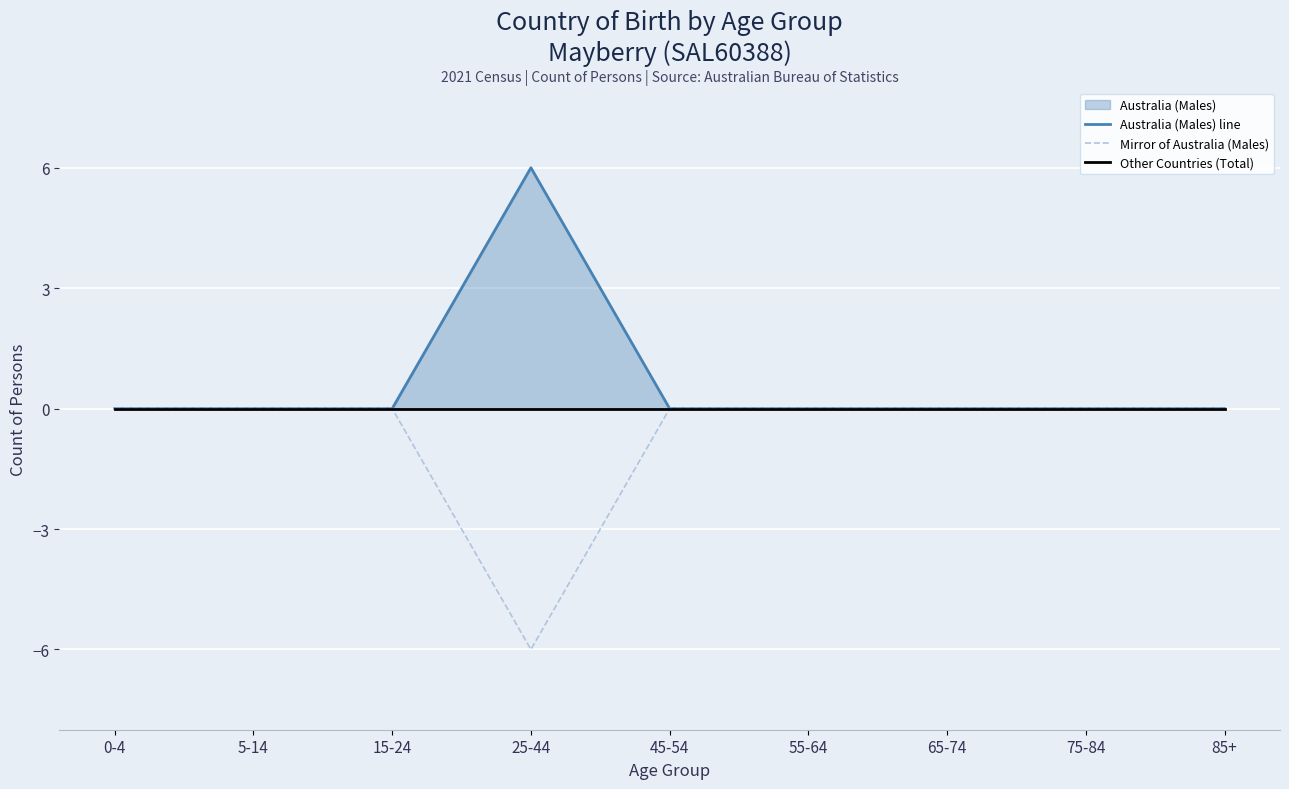

At which label is Mirror of Australia (Males) closest to -3?

0-4